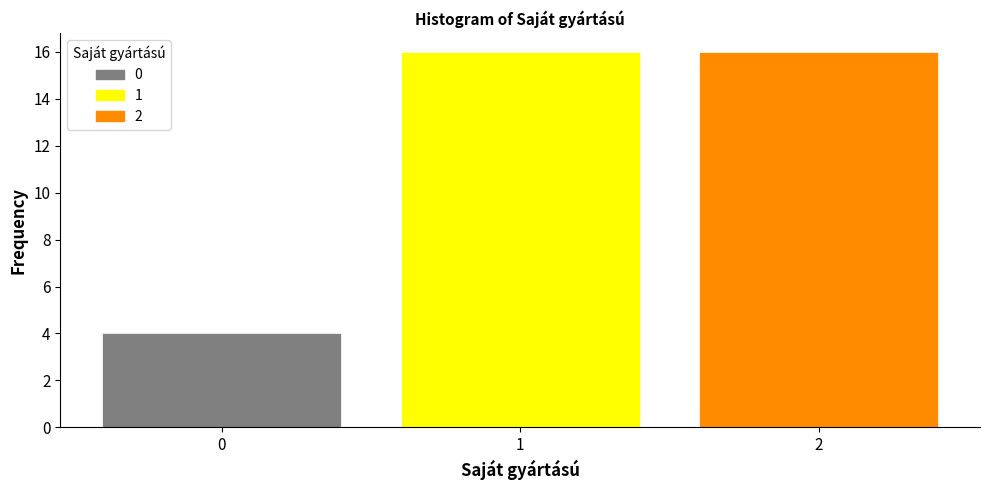

What is the height of the bar covering -0.5 to 0.5 on the x-axis? The values are not printed on the chart, so give them approximately, as read against the axis.

4